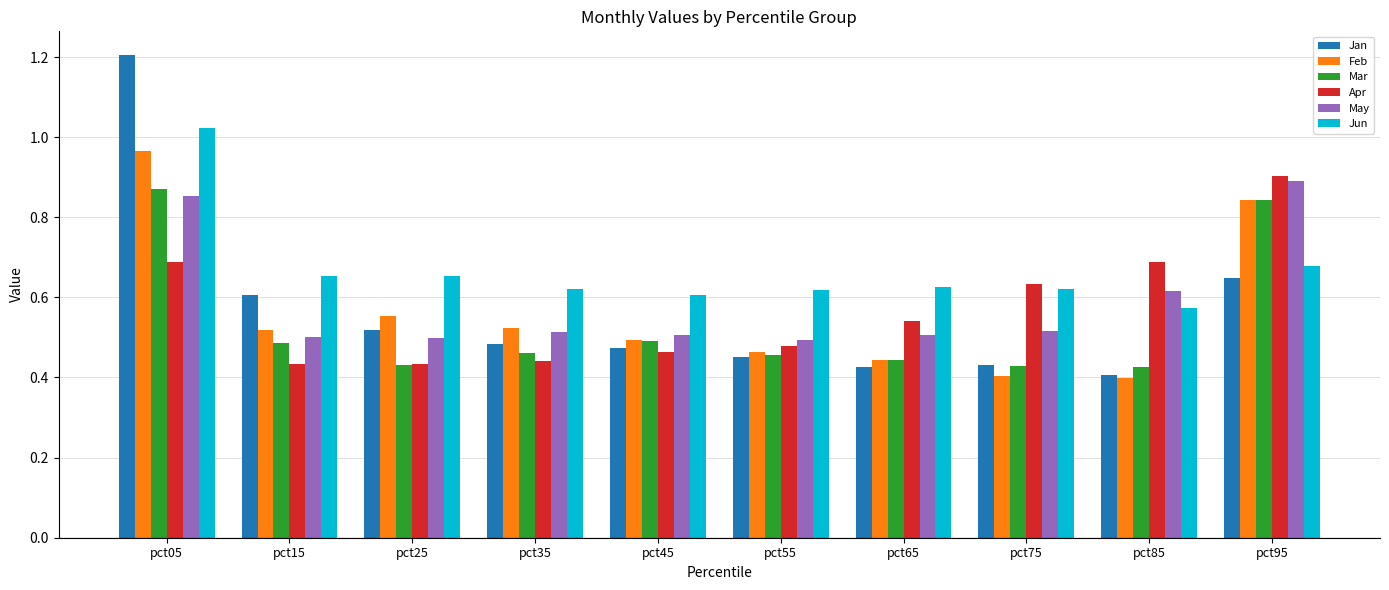

How many groups of bars are there?

10